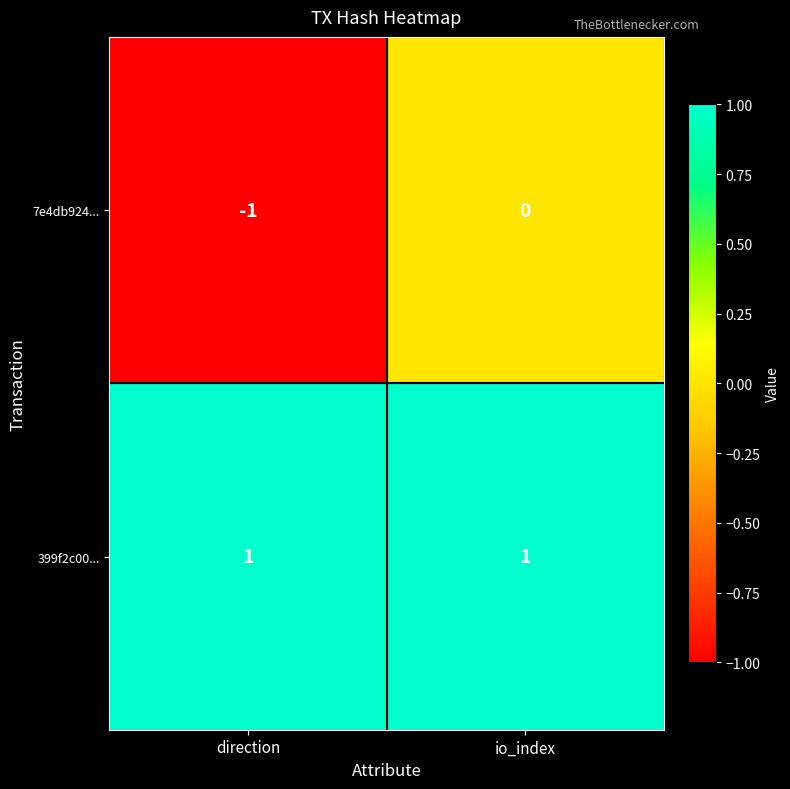

Reading right to left, extract all data points from this chart.

7e4db924...: io_index=0	direction=-1
399f2c00...: io_index=1	direction=1